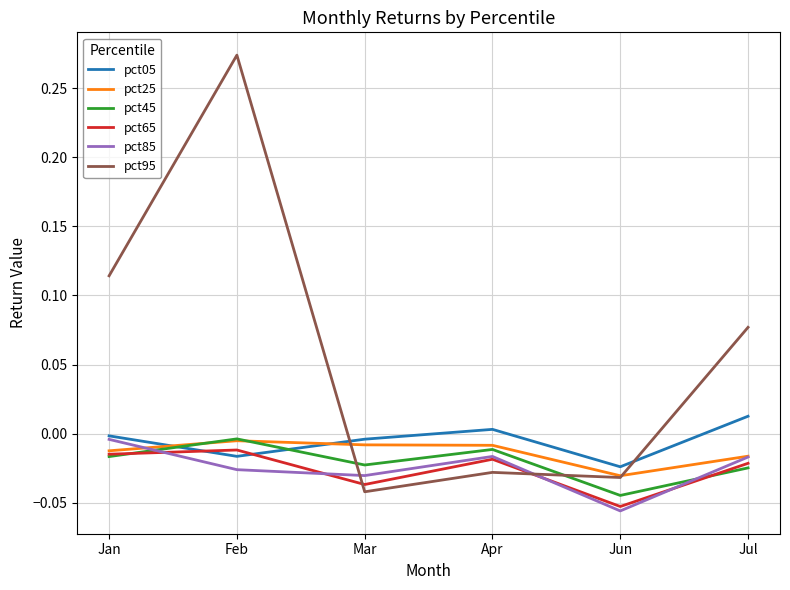

At which category does pct85 reach its first local peak?

Apr